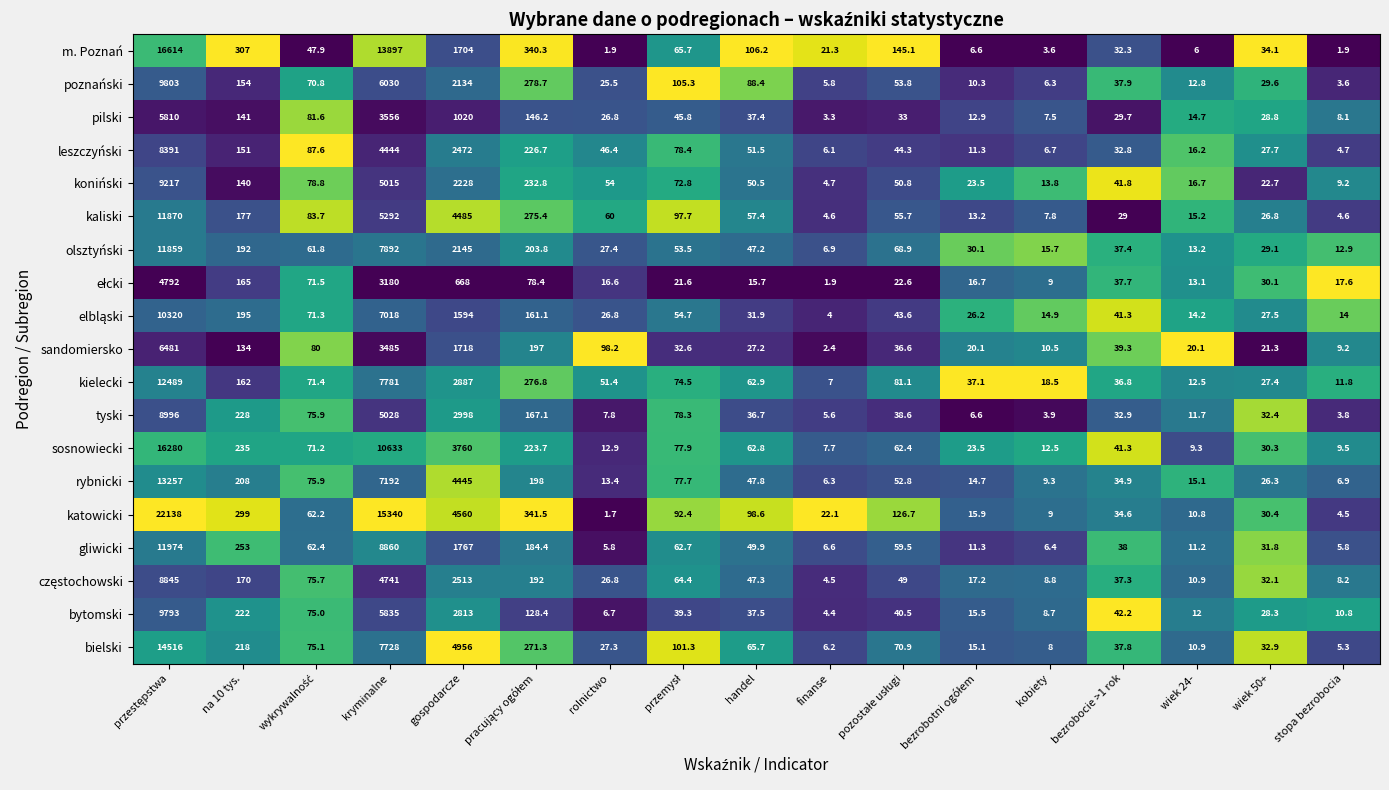

What is the difference between the maximum and second lowest values in the sandomiersko series?

6471.8